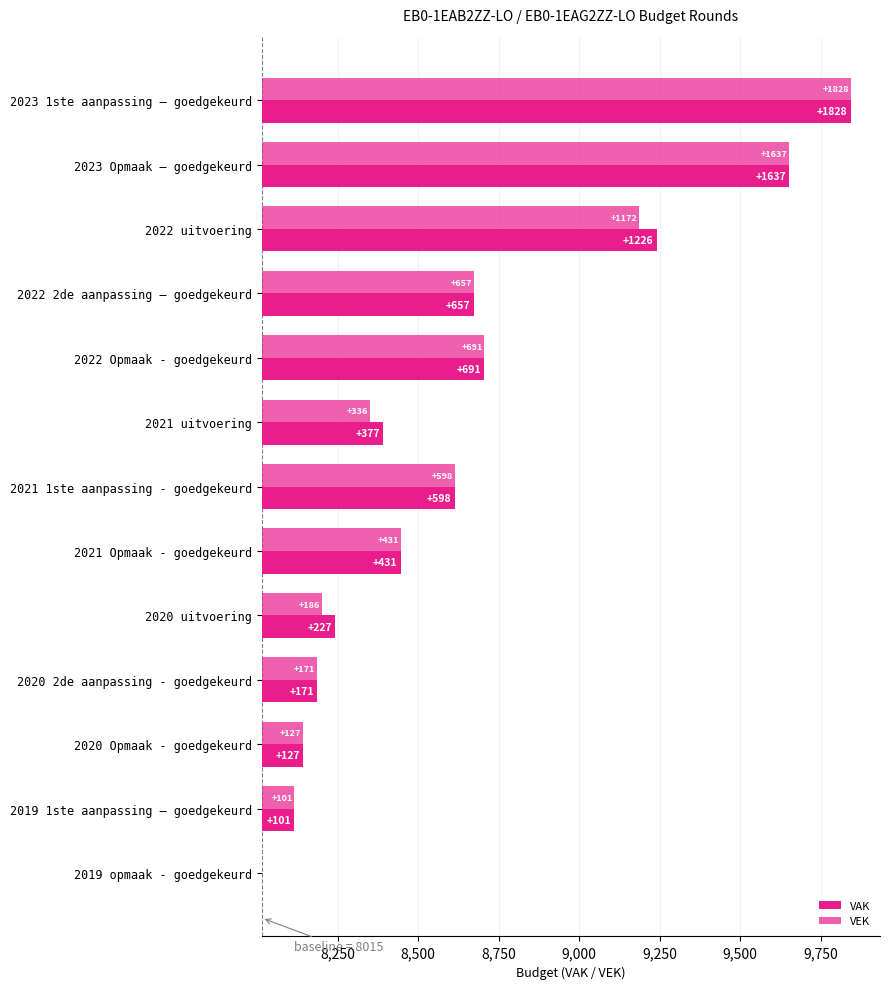

At 2023 1ste aanpassing – goedgekeurd, list the series in order from smallest to largest.

VAK, VEK